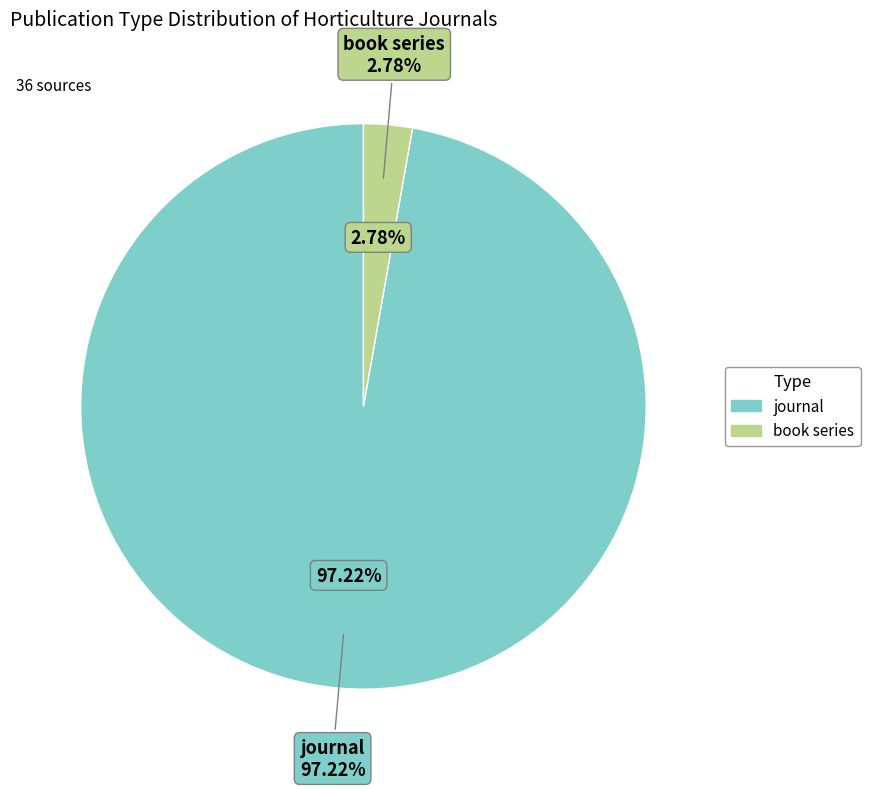

Combined, what portion of the pie is book series and journal?

100.0%